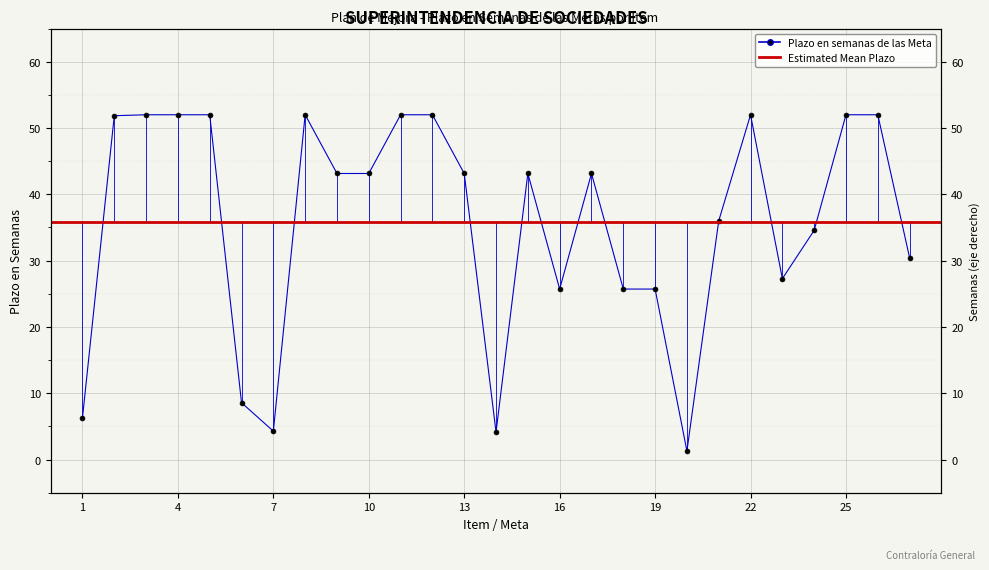

List the labels in order of value, largest first.

3, 4, 5, 8, 11, 12, 22, 25, 26, 2, 9, 10, 13, 15, 17, 21, 24, 27, 23, 16, 18, 19, 6, 1, 7, 14, 20